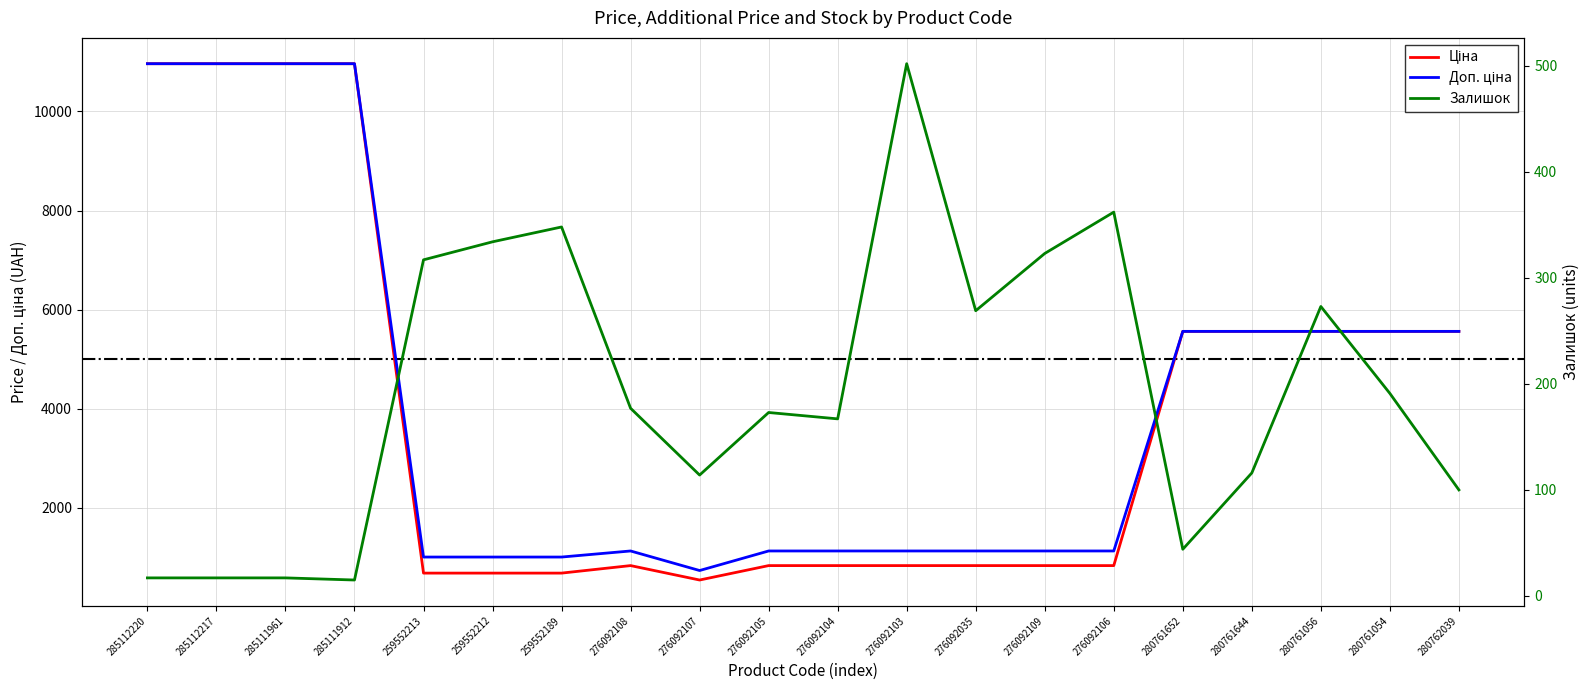

Rank the categories by Ціна value from lowest to highest.

276092107, 259552213, 259552212, 259552189, 276092108, 276092105, 276092104, 276092103, 276092035, 276092109, 276092106, 280761652, 280761644, 280761056, 280761054, 280762039, 285112220, 285112217, 285111961, 285111912